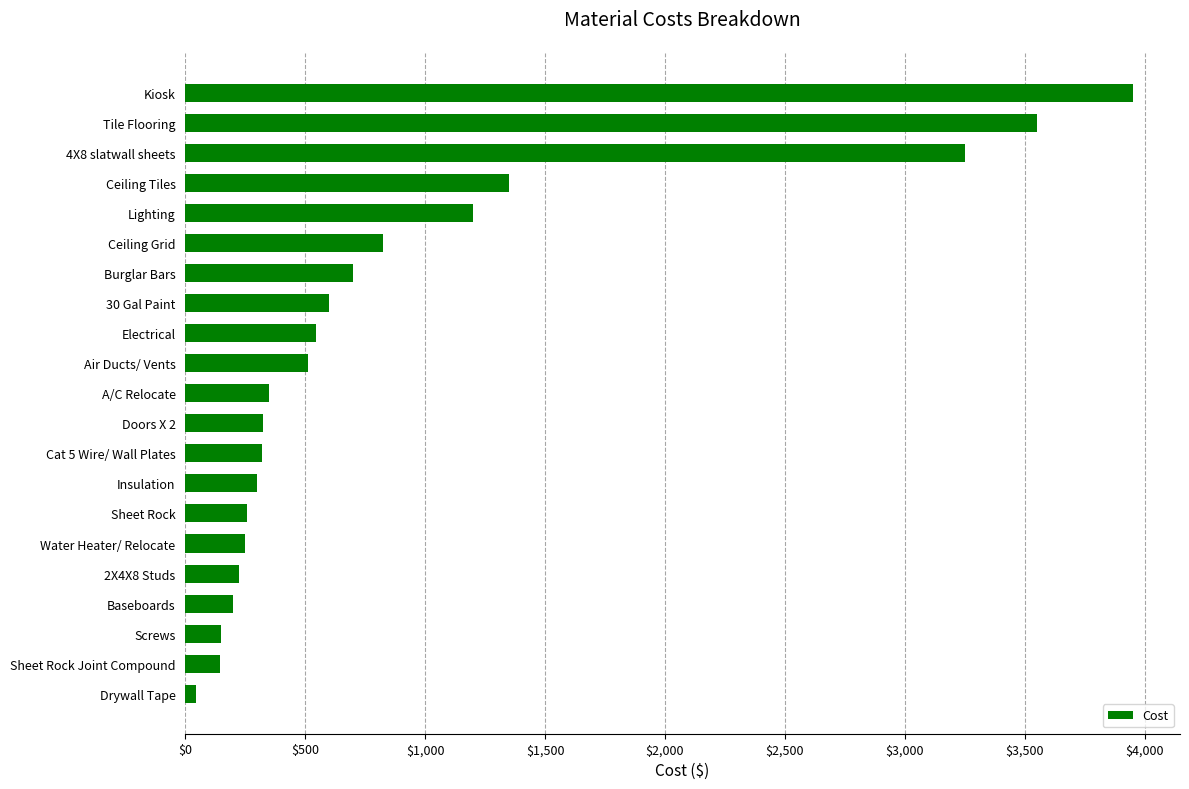

What is the ratio of the value at Insulation to the value at Sheet Rock?

1.2